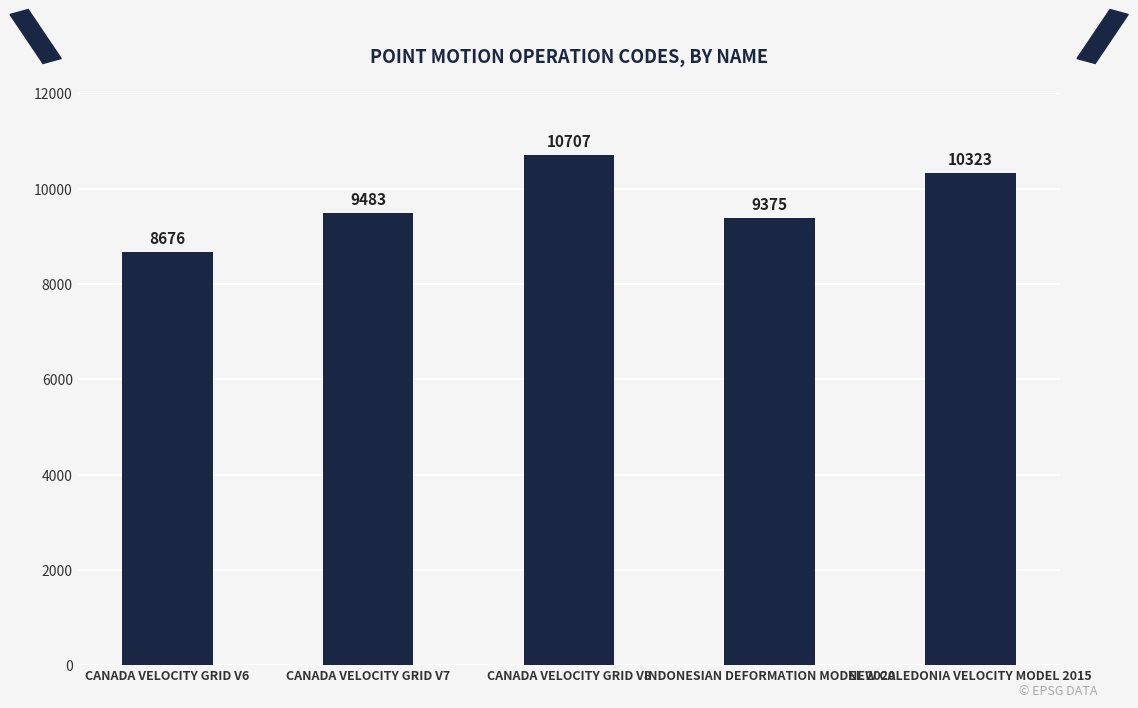

How many values are below 9483?

2